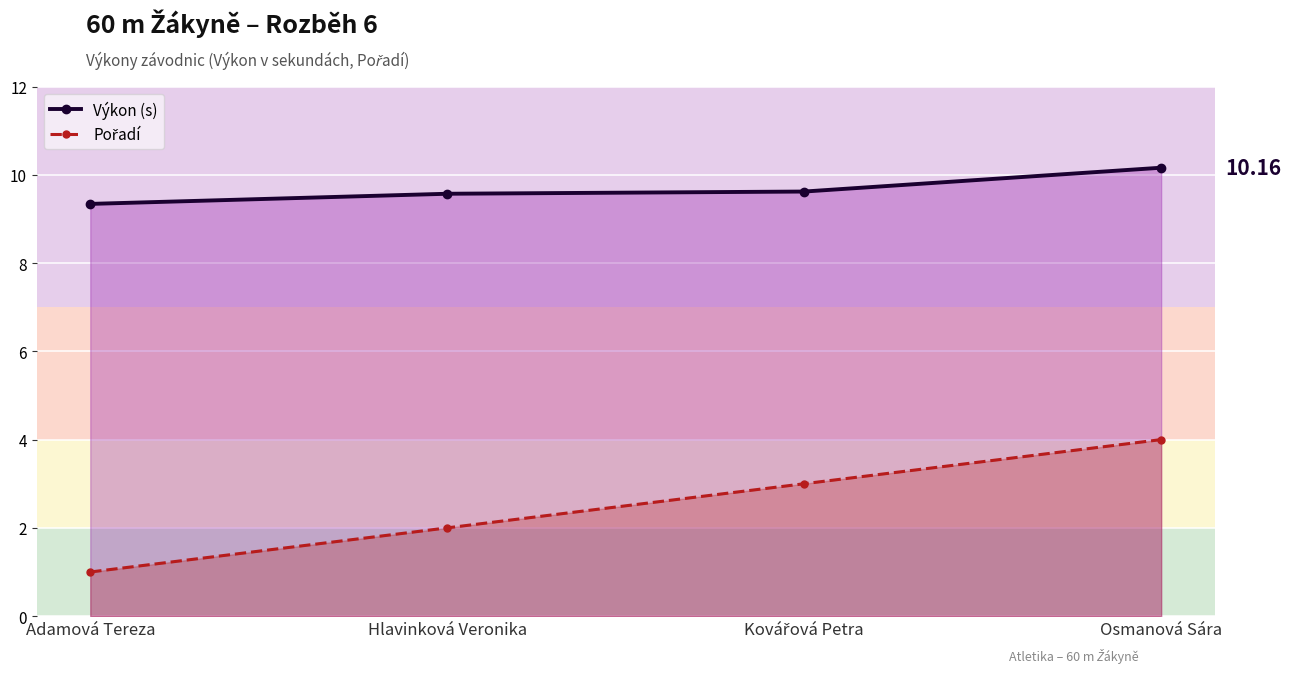

True or false: Výkon (s) and Pořadí cross at least once.

False